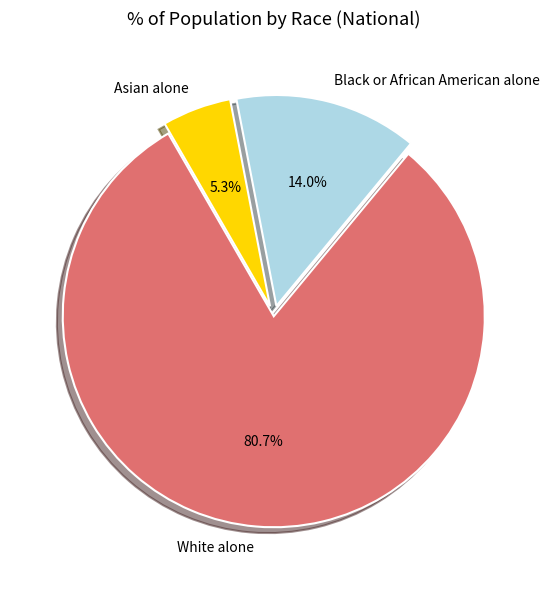

Which category has the biggest portion of the pie?

White alone